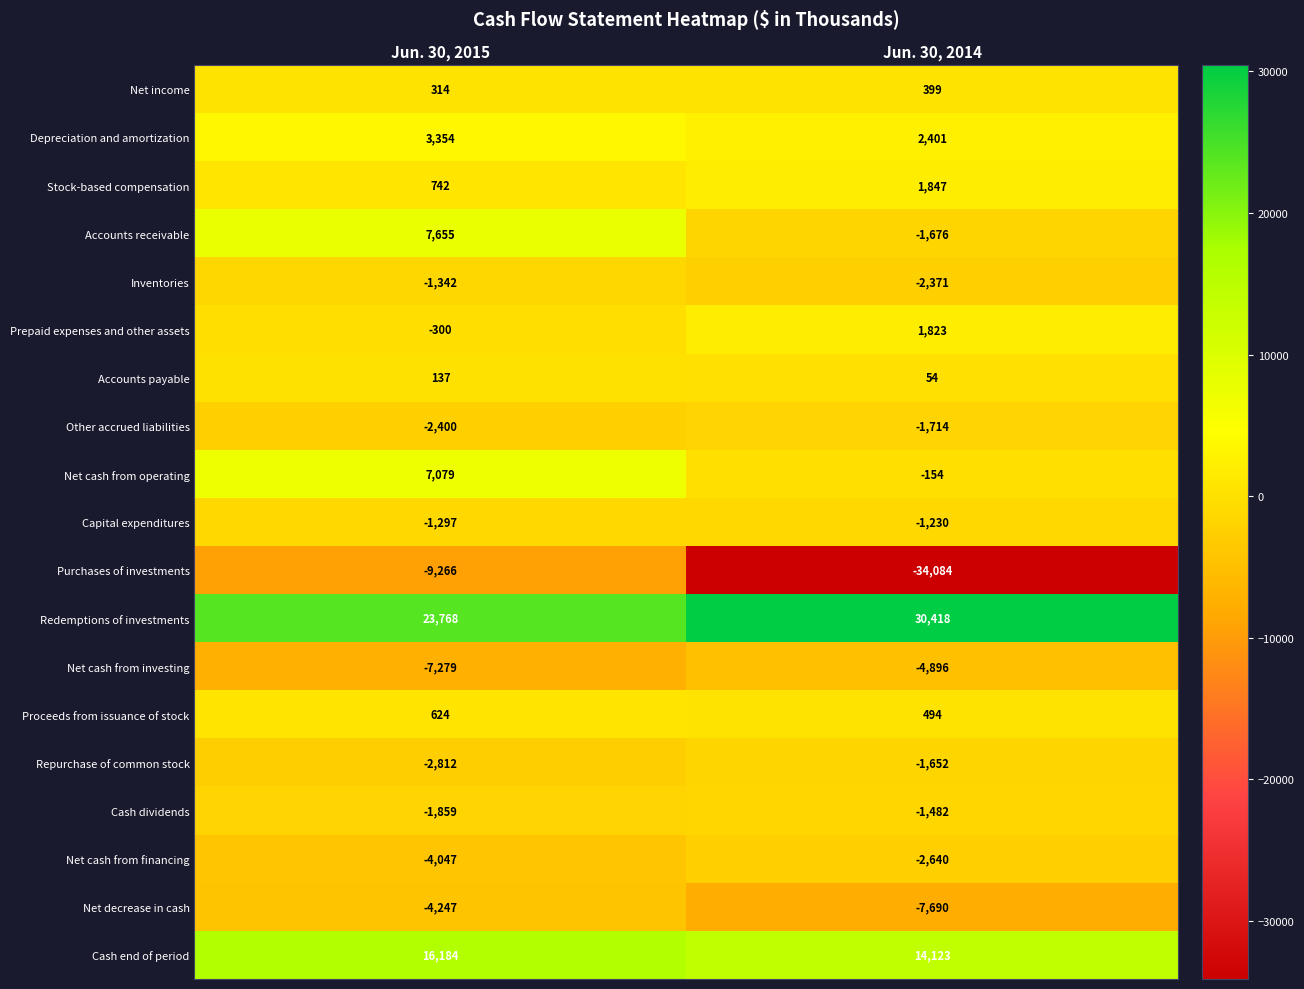

What is the average value of the Redemptions of investments series?

27093